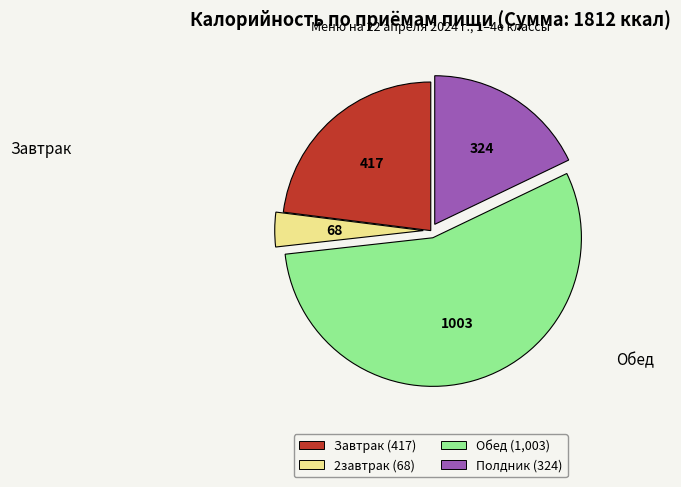

Does Завтрак (417) represent more than half of the total?

No